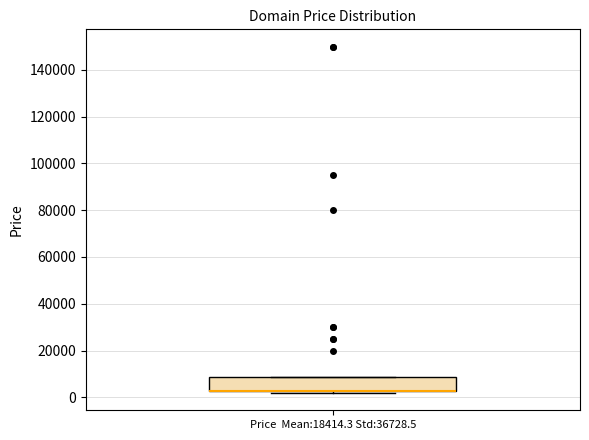

Read this box plot against the y-axis: the position of the median line, the range covered by the box, and the ends of both whiskers. The values are not printed on the chart, so give them approximately, as read against the axis.

median 2000 (drawn on the box's lower edge), box 2000 to 8000, whiskers 2000 (just below the box's lower edge) to 8000